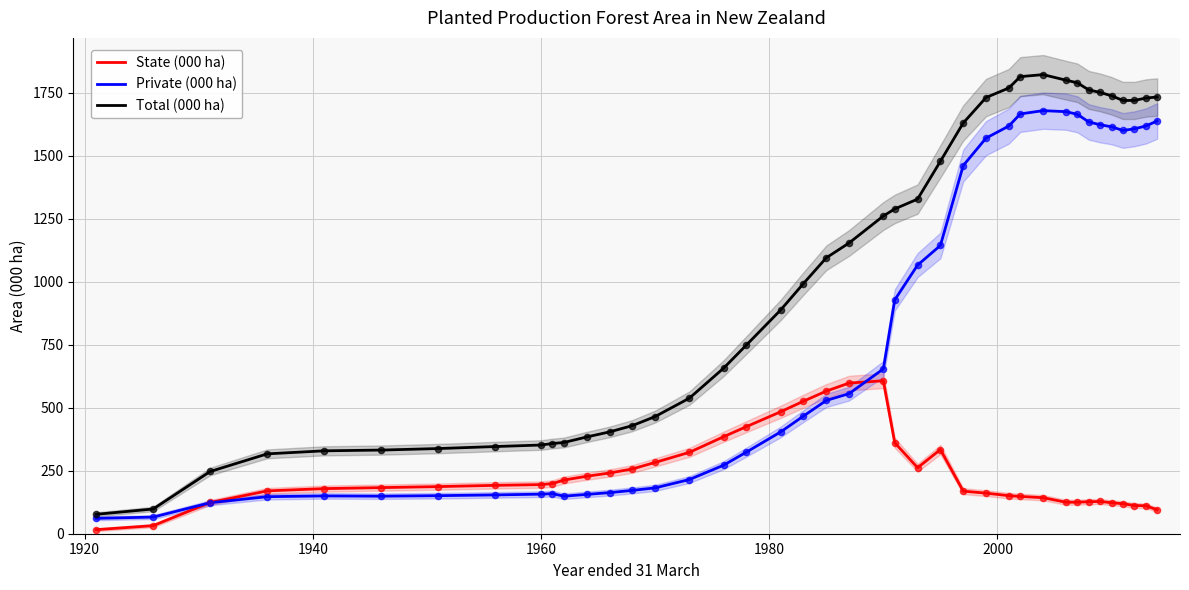

What are all the series names shown in the legend?

State (000 ha), Private (000 ha), Total (000 ha)